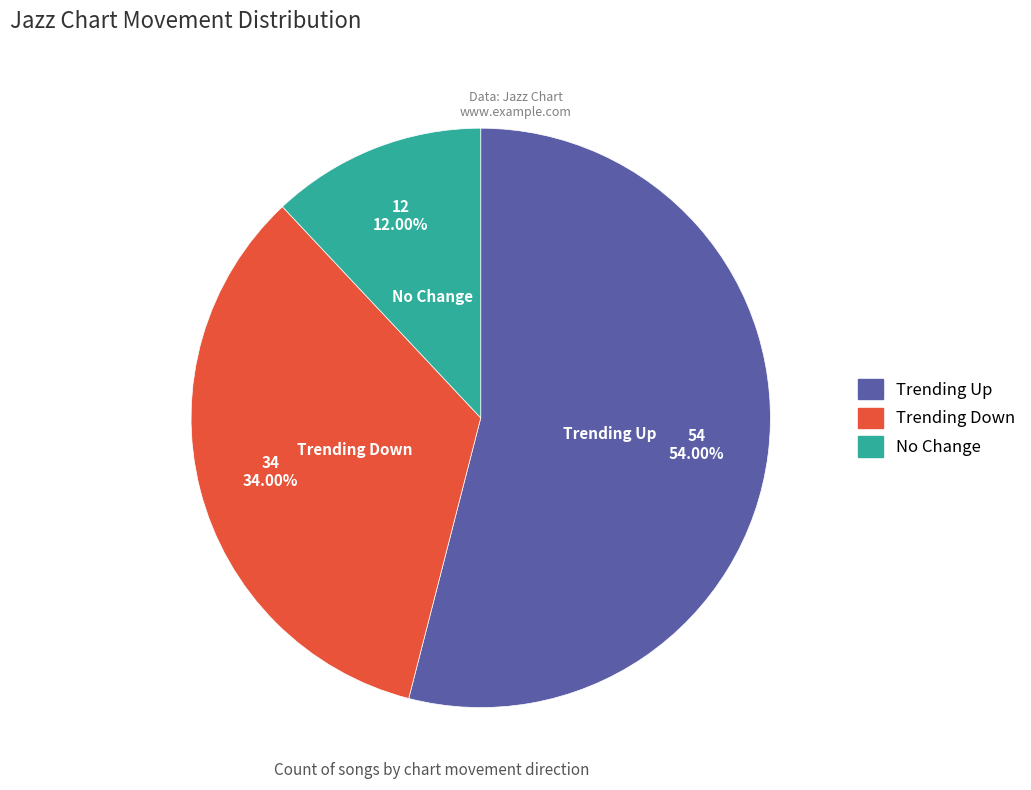

Is there a majority slice in this chart?

Yes